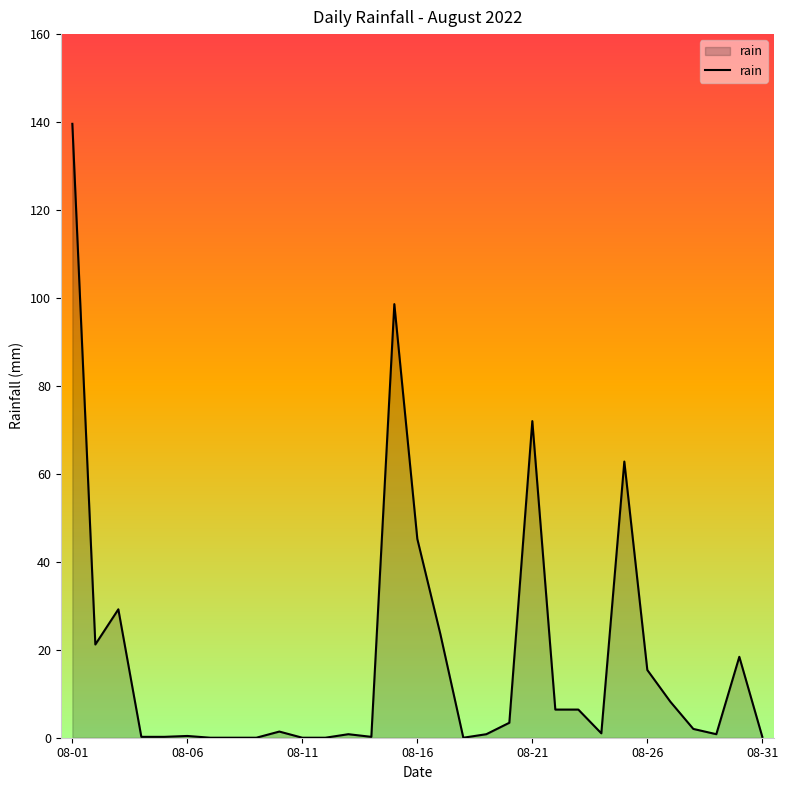

What is the maximum value shown in the chart?

139.6